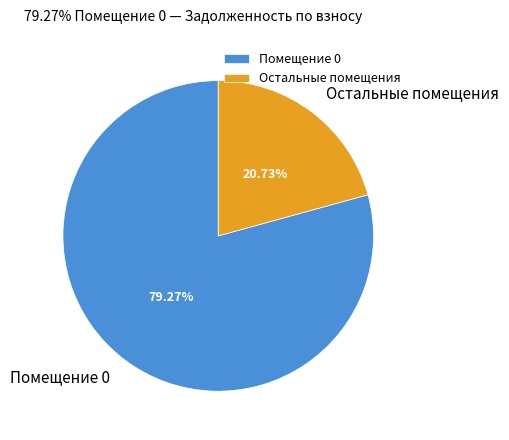

What is the smallest slice in the pie chart?

Остальные помещения